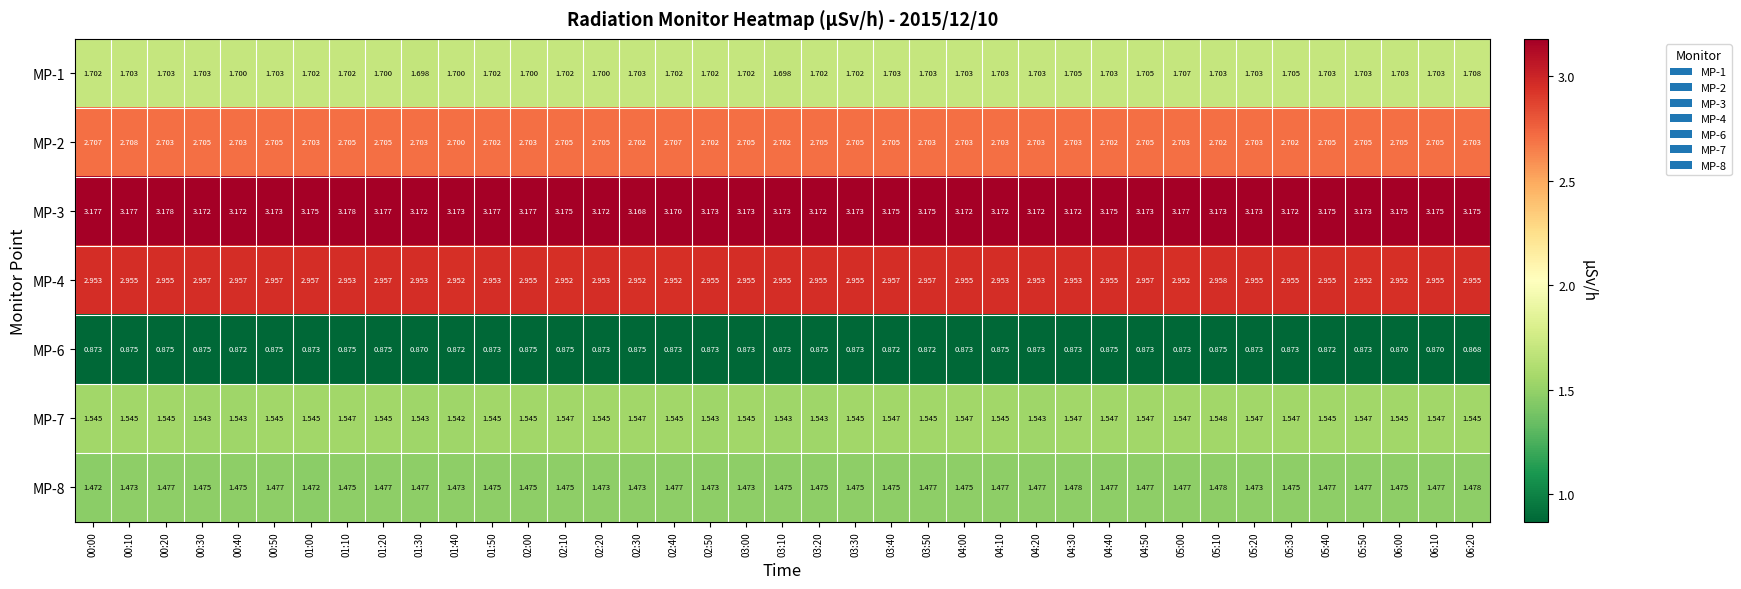

Which series changed the most between 02:40 and 05:30?

MP-2